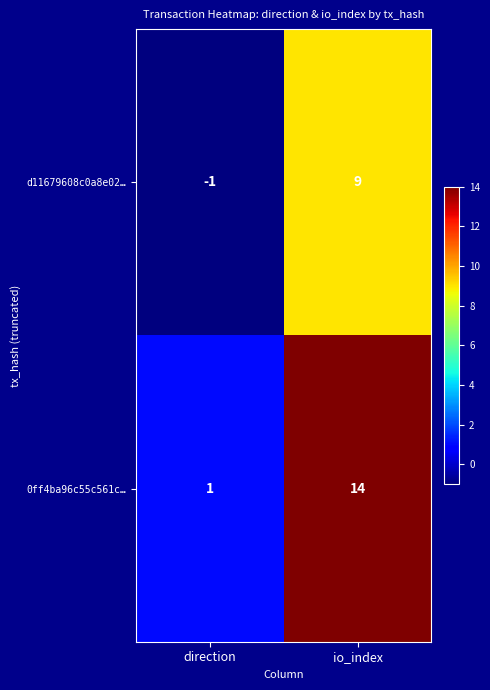

Between direction and io_index, which series saw the biggest shift?

0ff4ba96c55c561c…